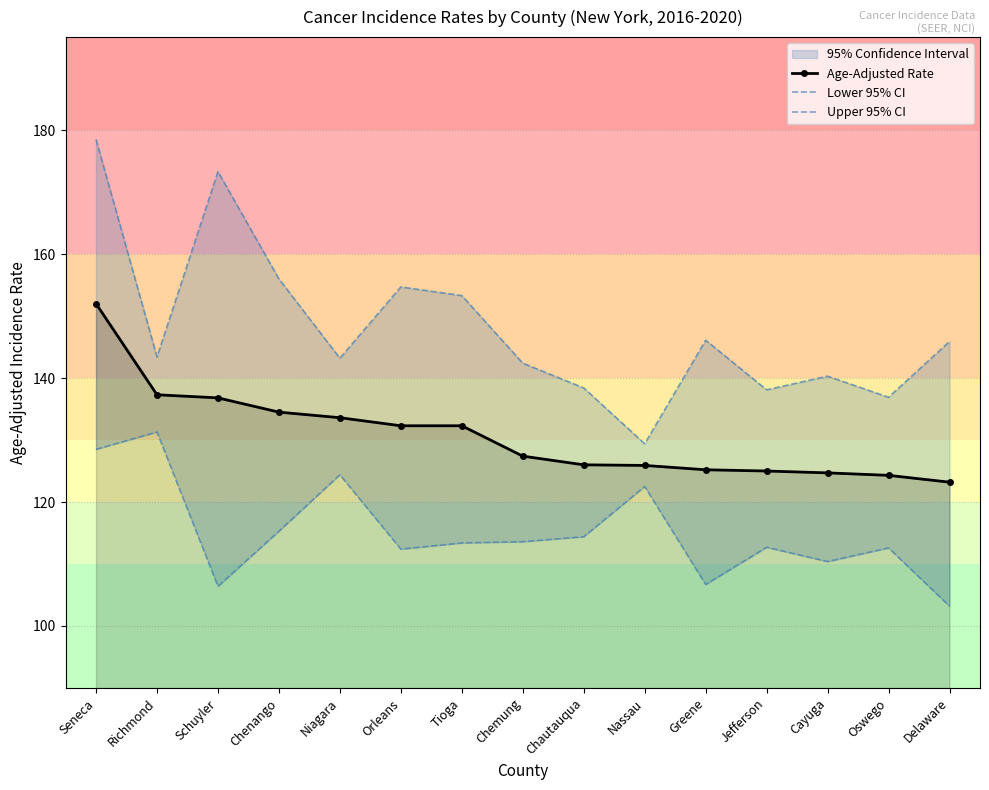

Which series has the widest spread of values?

Upper 95% CI